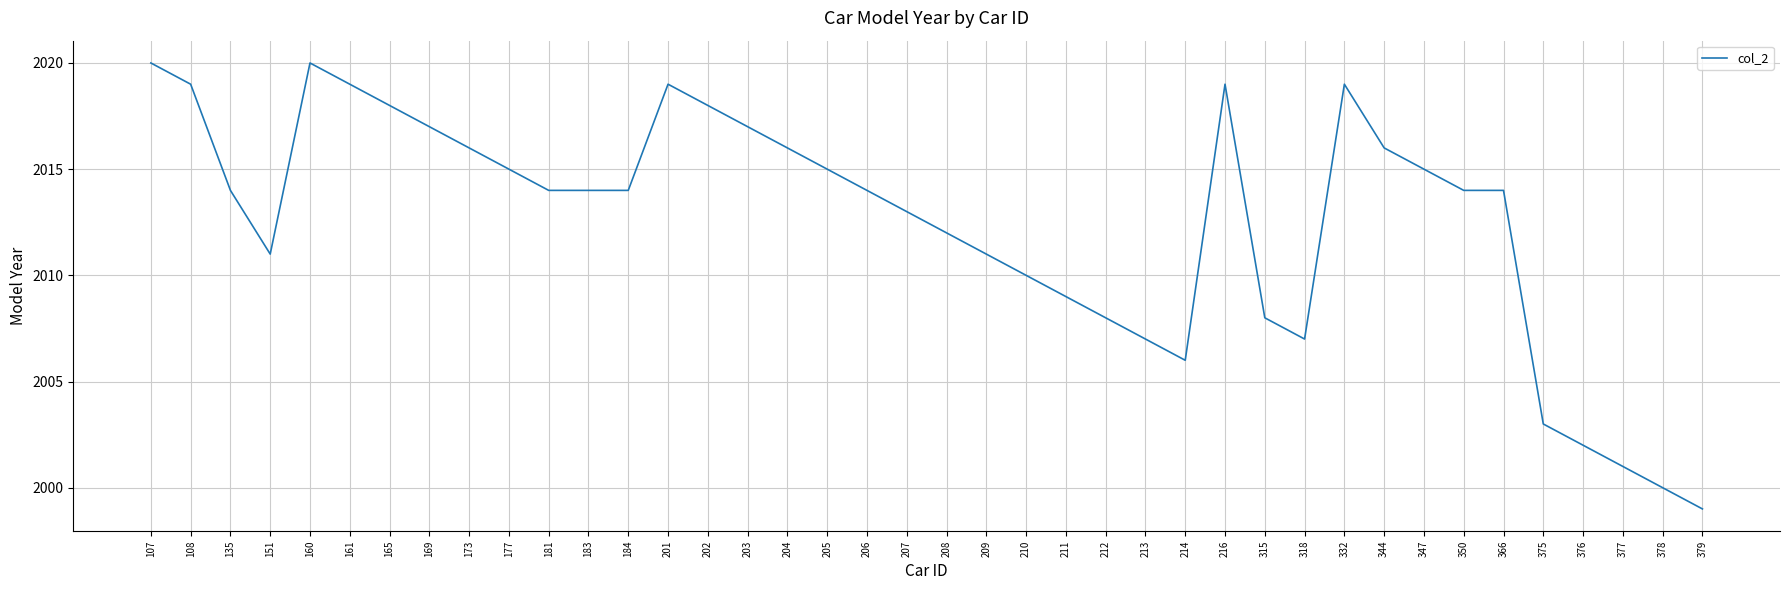

Reading right to left, list all the values displayed in this chart.

1999	2000	2001	2002	2003	2014	2014	2015	2016	2019	2007	2008	2019	2006	2007	2008	2009	2010	2011	2012	2013	2014	2015	2016	2017	2018	2019	2014	2014	2014	2015	2016	2017	2018	2019	2020	2011	2014	2019	2020